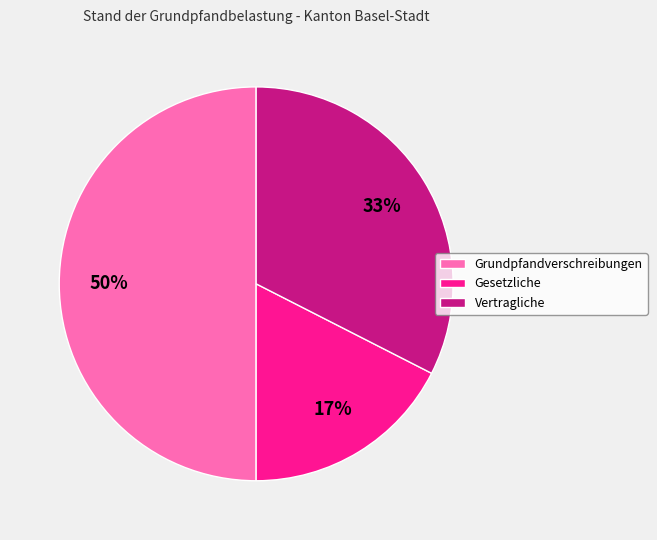

Is it true that Vertragliche is 45% of the pie?

False